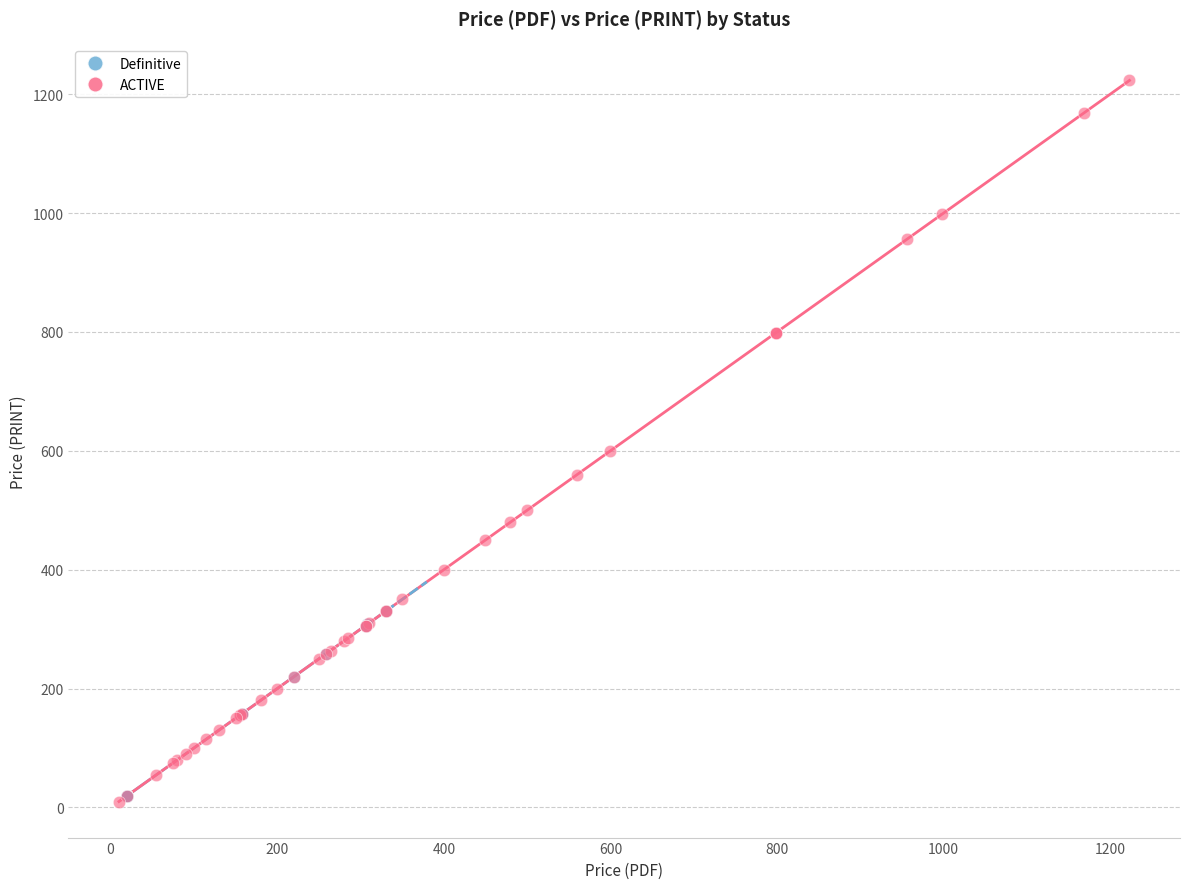

Which series has the largest Y range (max minus min)?

ACTIVE